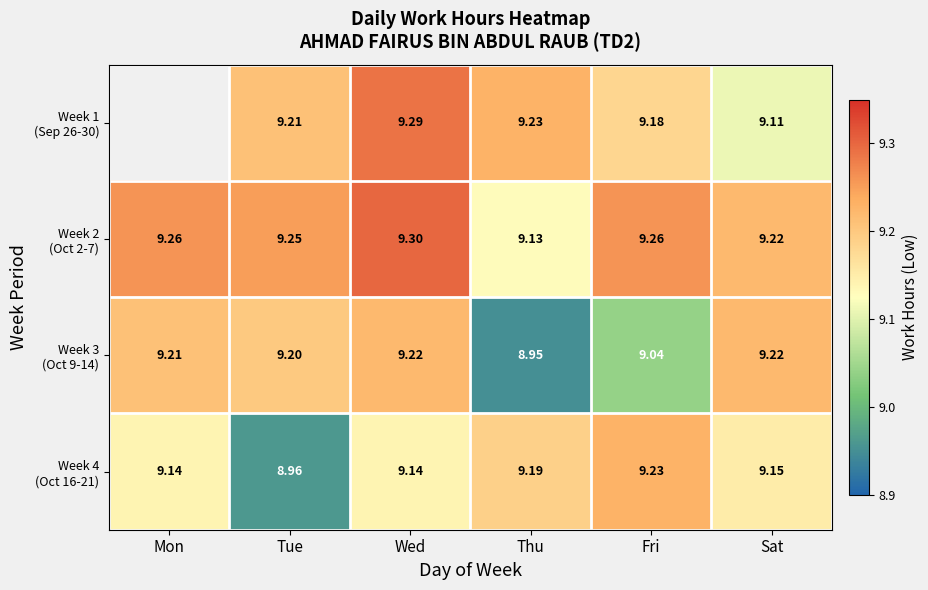

How many Week 2 (Oct 2-7) values are between 9 and 10?

6